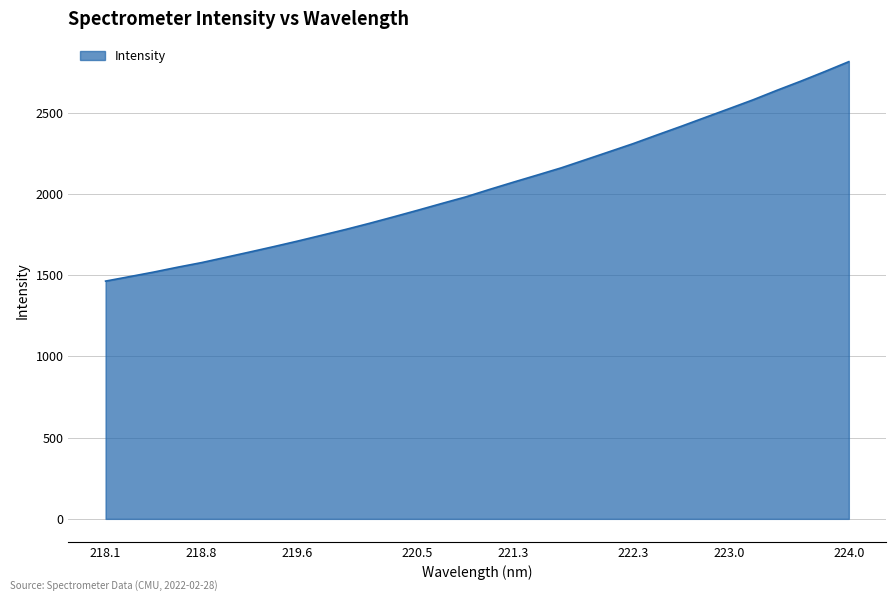

What is the maximum value shown in the chart?

2813.3